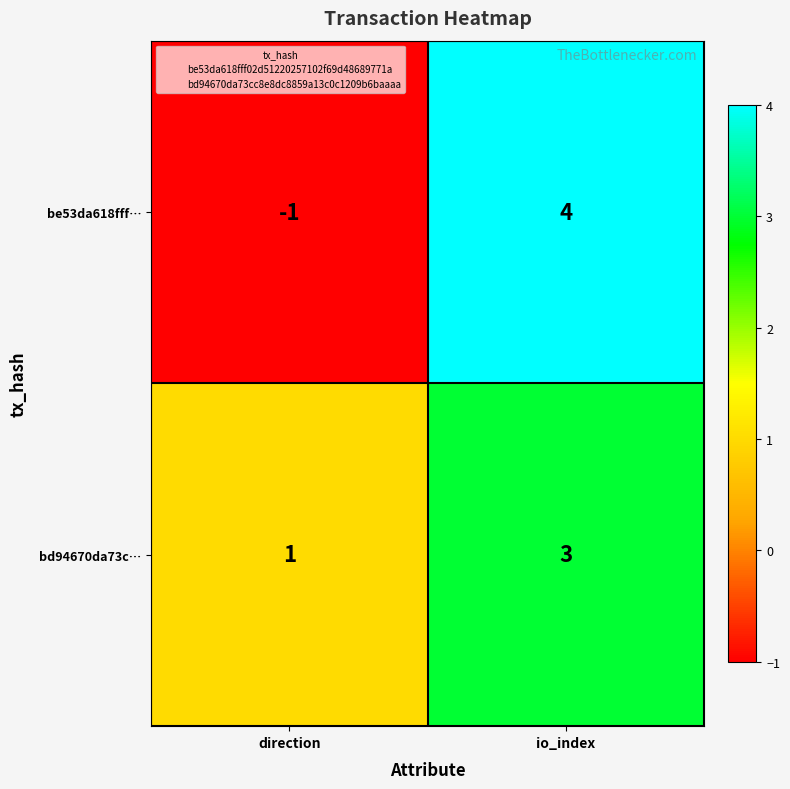

Is it true that be53da618fff… equals 7 at io_index?

False